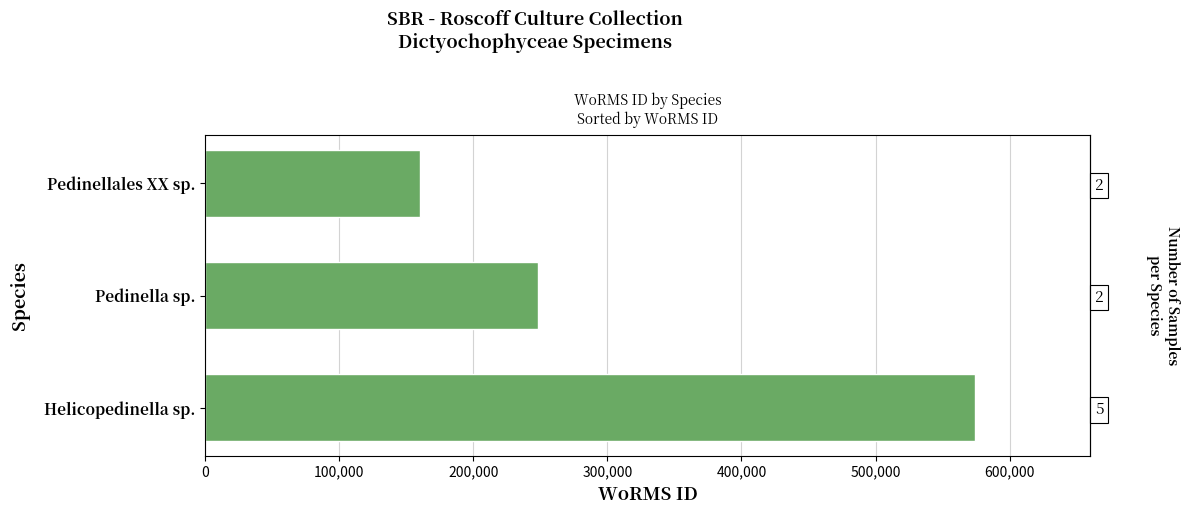

How many bars are there in total?

3